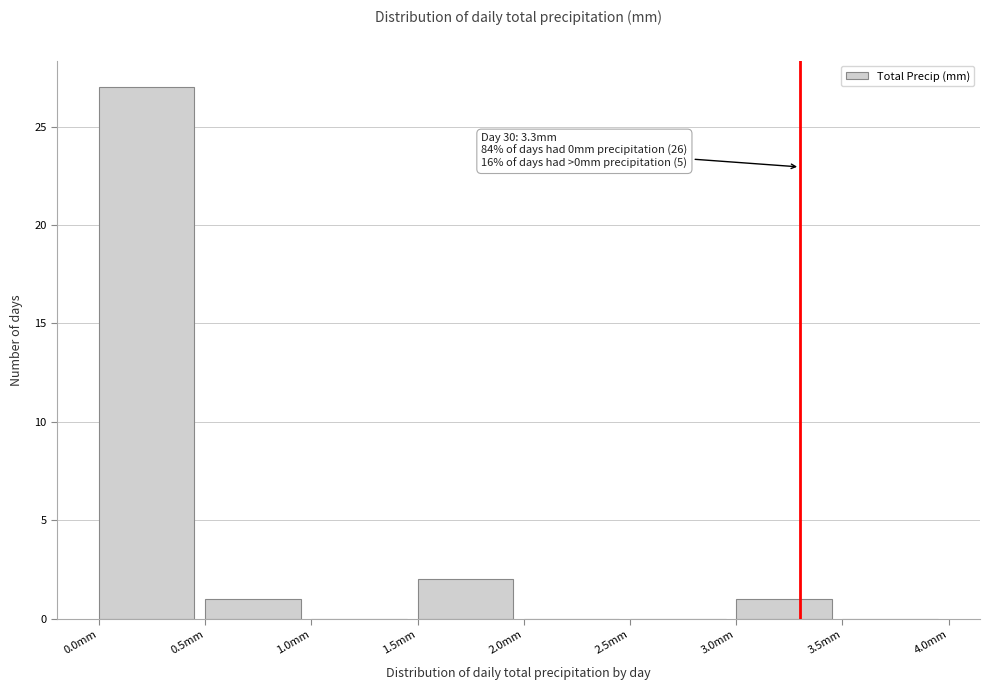

Over which range of the x-axis is the bar tallest?

0.0 to 0.5